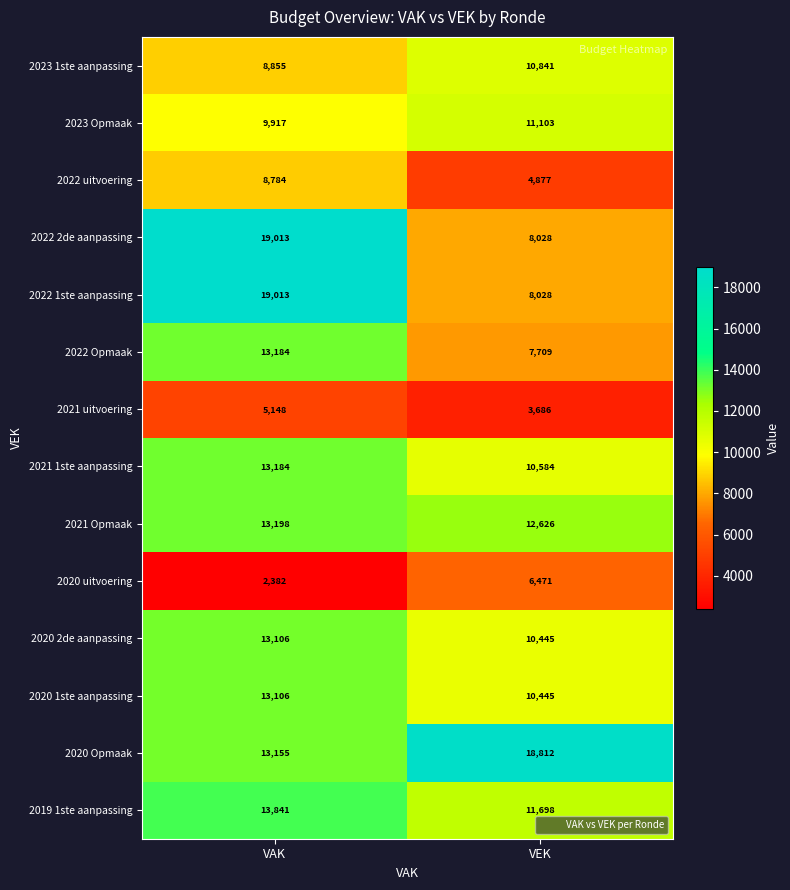

What is the spread (max minus min) of values at VEK?

15126